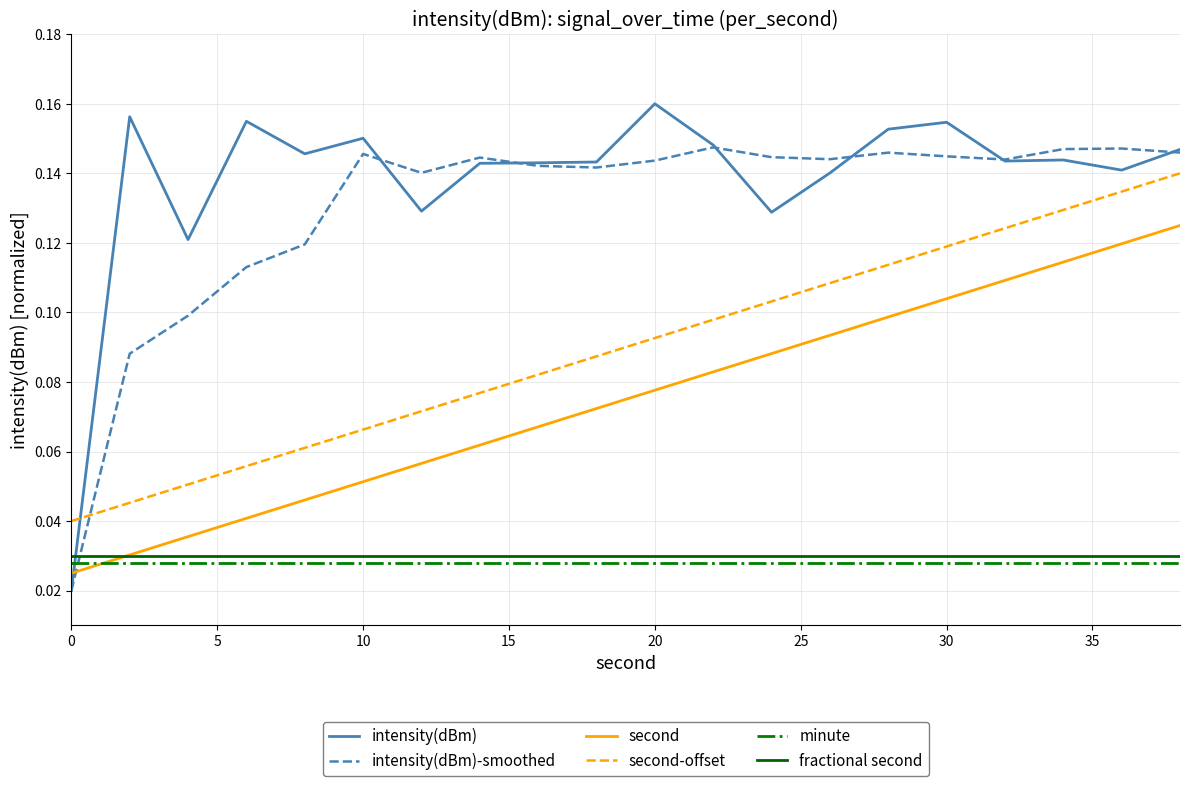

Rank the series by their maximum value, from lowest to highest.

minute, fractional second, second, second-offset, intensity(dBm)-smoothed, intensity(dBm)